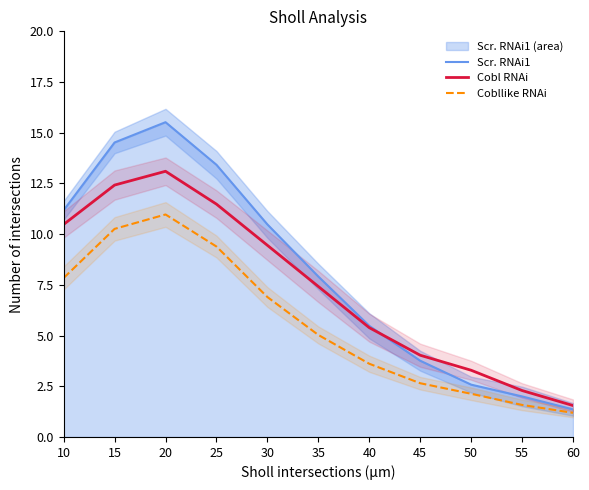

Read the Scr. RNAi1 value at 10.

11.2